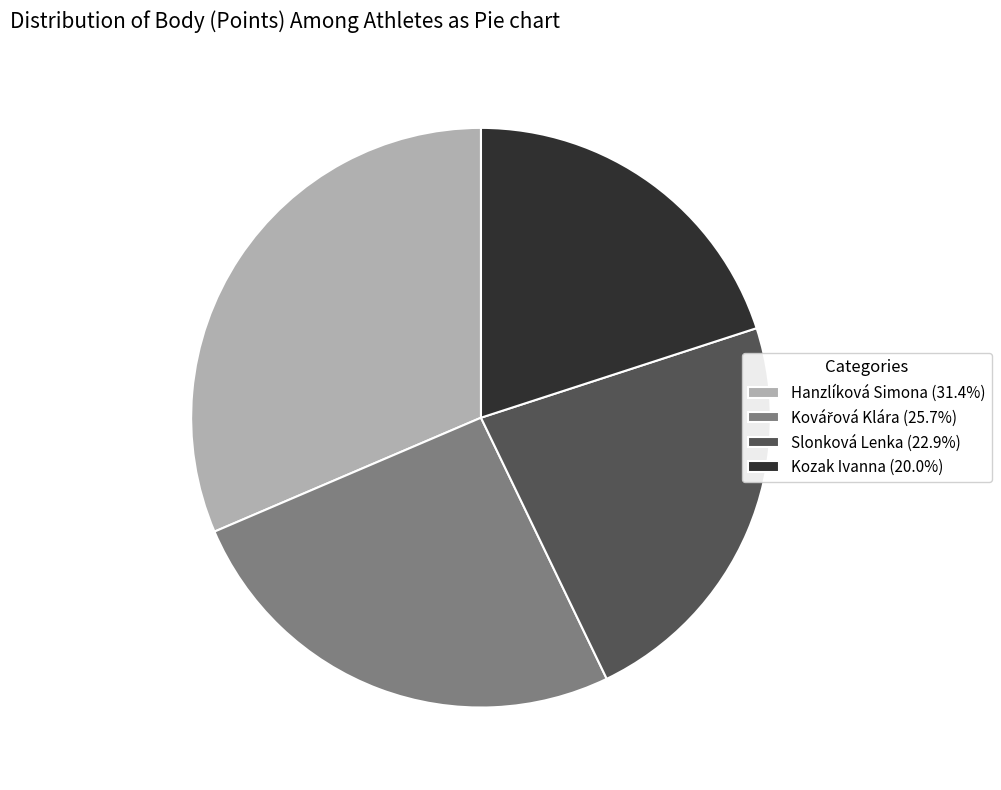

Approximately how many times larger is the value at Slonková Lenka (22.9%) compared to Hanzlíková Simona (31.4%)?

0.7